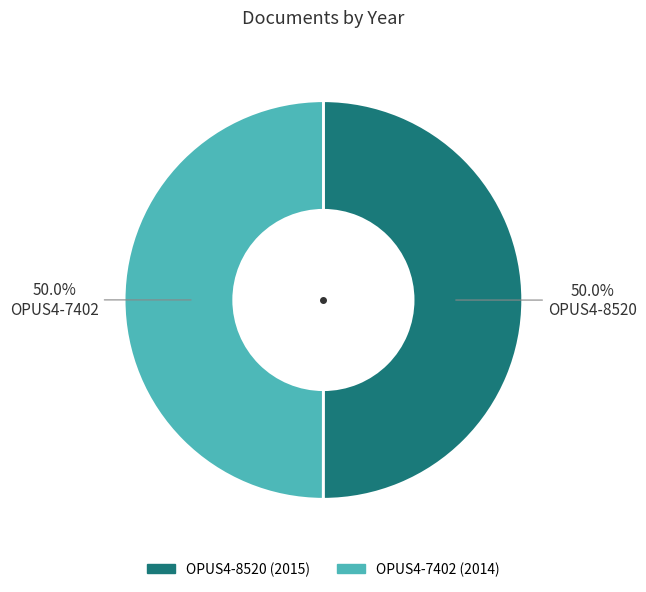

What percentage do OPUS4-8520 and OPUS4-7402 together represent?

100.0%